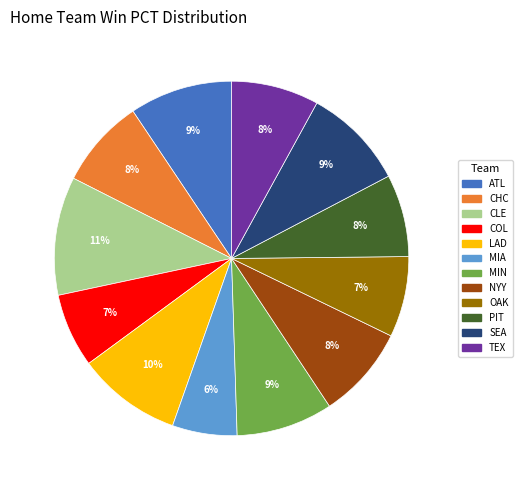

What is the largest slice in the pie chart?

CLE